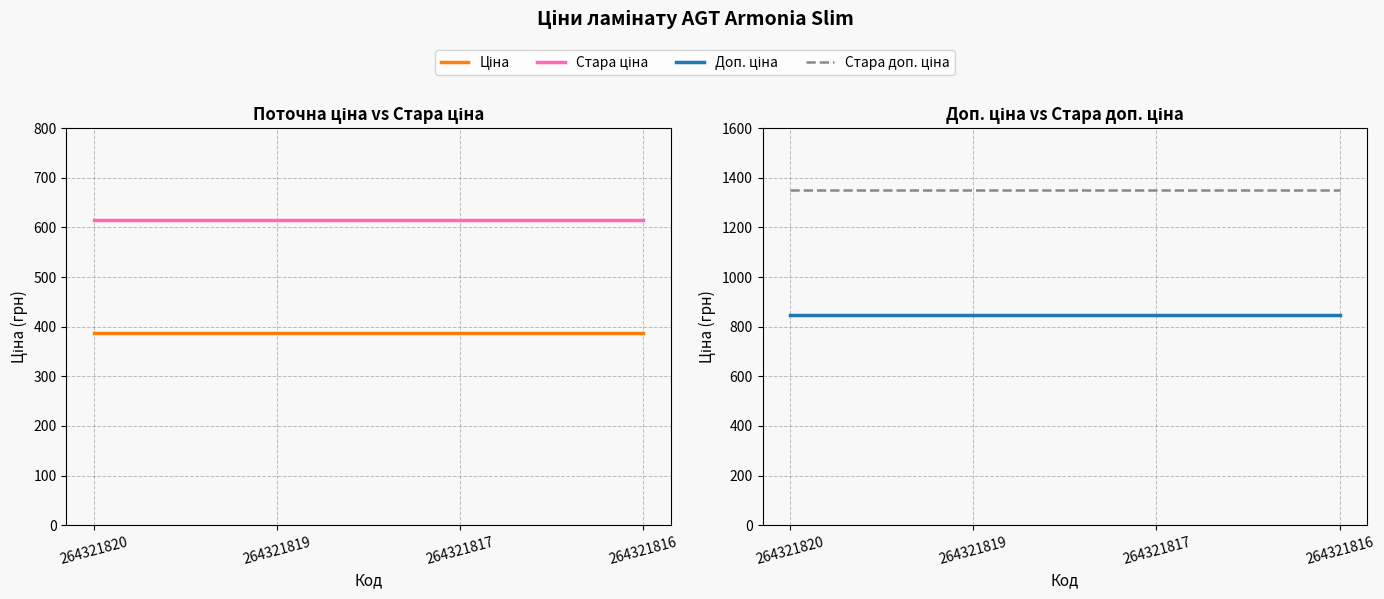

Reading left to right, transcribe all the data shown in this chart.

Ціна: 264321820=386.9	264321819=386.9	264321817=386.9	264321816=386.9
Стара ціна: 264321820=615.1	264321819=615.1	264321817=615.1	264321816=615.1
Доп. ціна: 264321820=849.0	264321819=849.0	264321817=849.0	264321816=849.0
Стара доп. ціна: 264321820=1349.8	264321819=1349.8	264321817=1349.8	264321816=1349.8